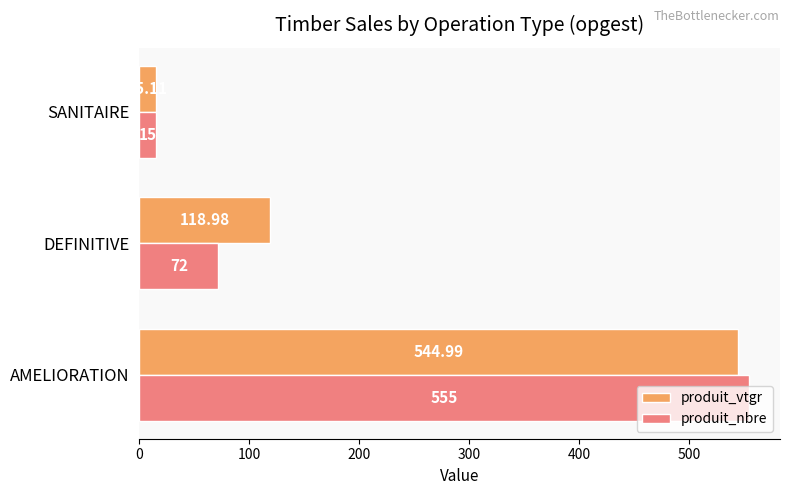

What are all the series names shown in the legend?

produit_vtgr, produit_nbre